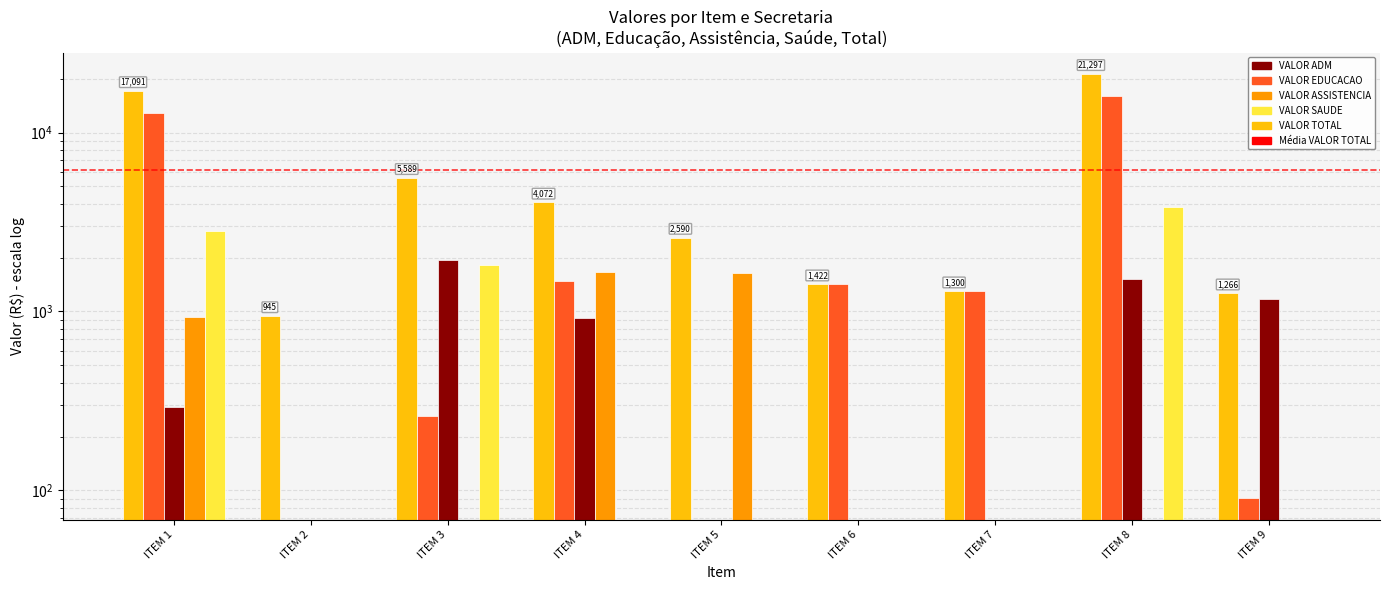

Which series has the largest range (max minus min)?

VALOR TOTAL